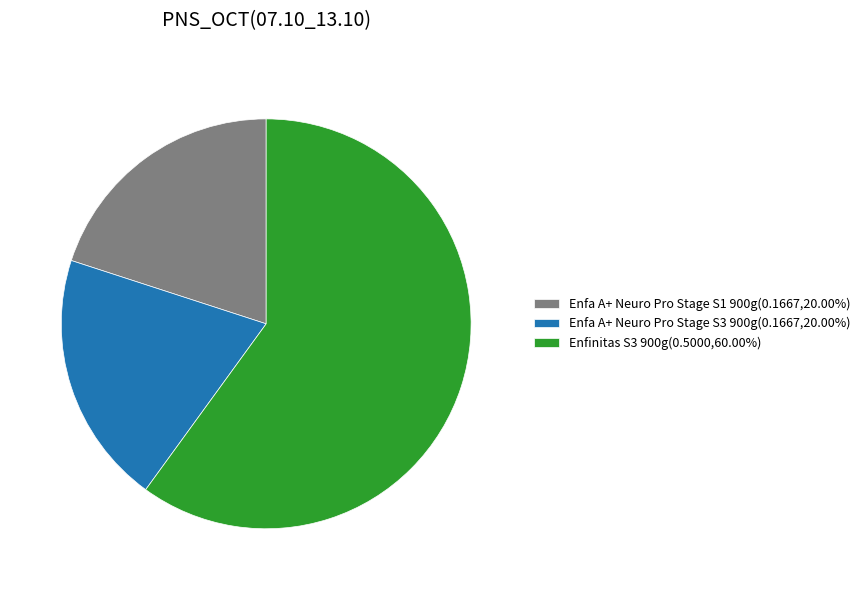

Does Enfa A+ Neuro Pro Stage S1 900g(0.1667,20.00%) account for over 50% of the chart?

No